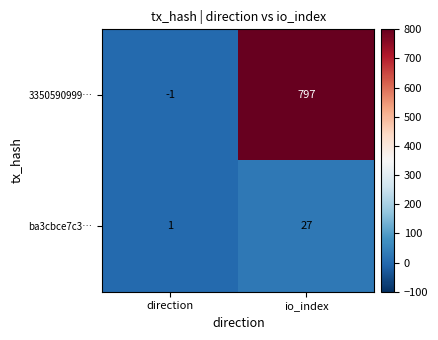

What is the sum of all ba3cbce7c3… values?

28